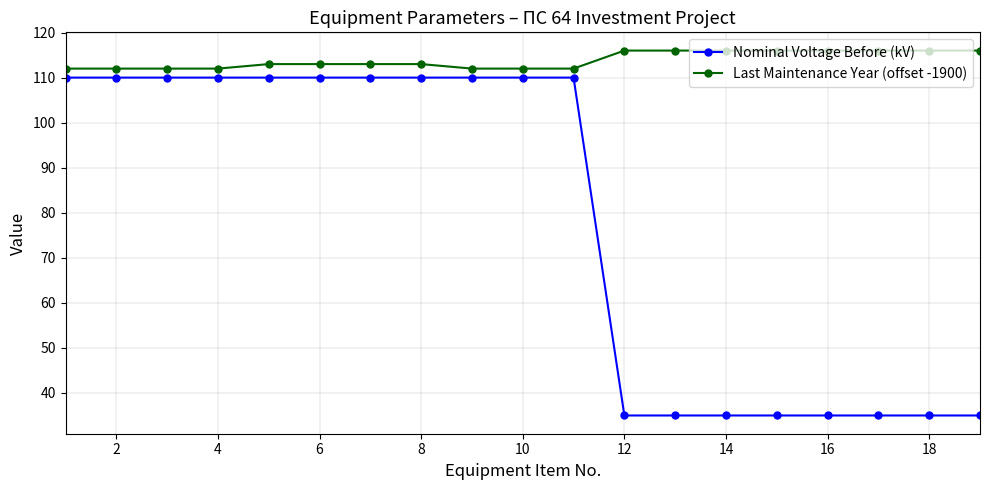

What is the value of the Last Maintenance Year (offset -1900) point at the 17th from the left?

116